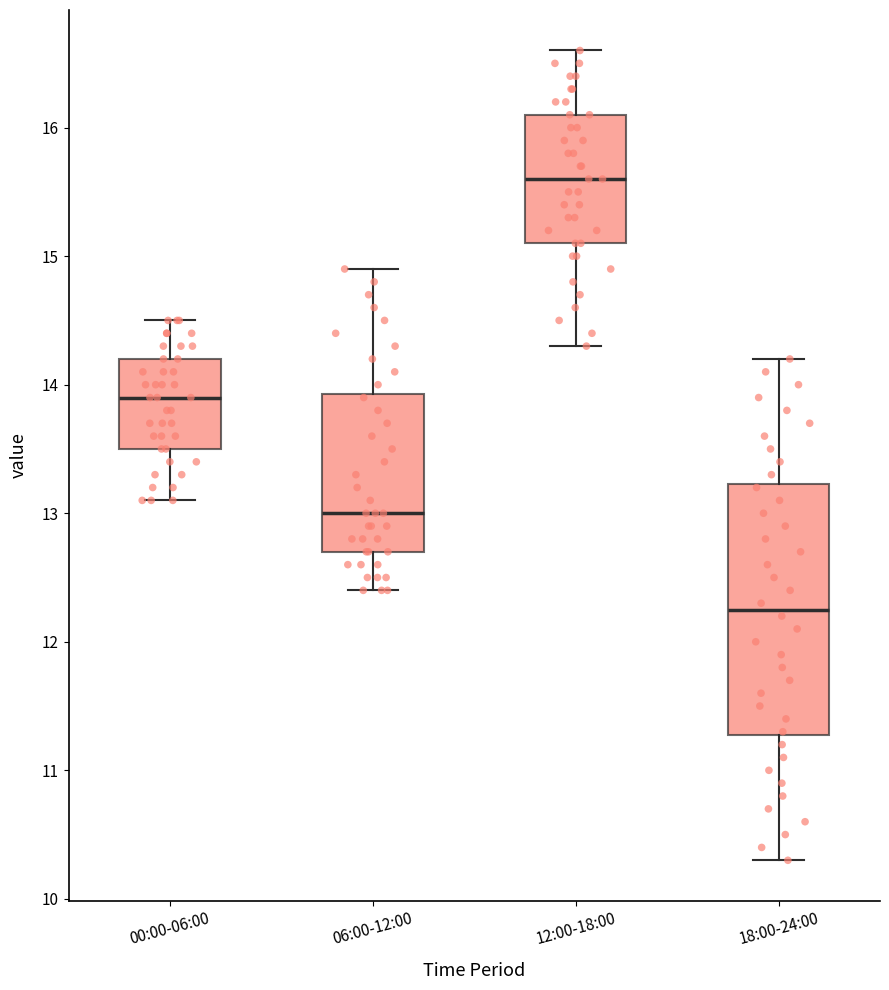

Reading left to right, read every box against the y-axis: the position of its median line, the range the box covers, and the ends of its whiskers. The values are not printed on the chart, so give them approximately, as read against the axis.

00:00-06:00: median 13.9, box 13.5 to 14.2, whiskers 13.1 to 14.5
06:00-12:00: median 13.0, box 12.7 to 13.9, whiskers 12.4 to 14.9
12:00-18:00: median 15.6, box 15.1 to 16.1, whiskers 14.3 to 16.6
18:00-24:00: median 12.3, box 11.3 to 13.2, whiskers 10.3 to 14.2